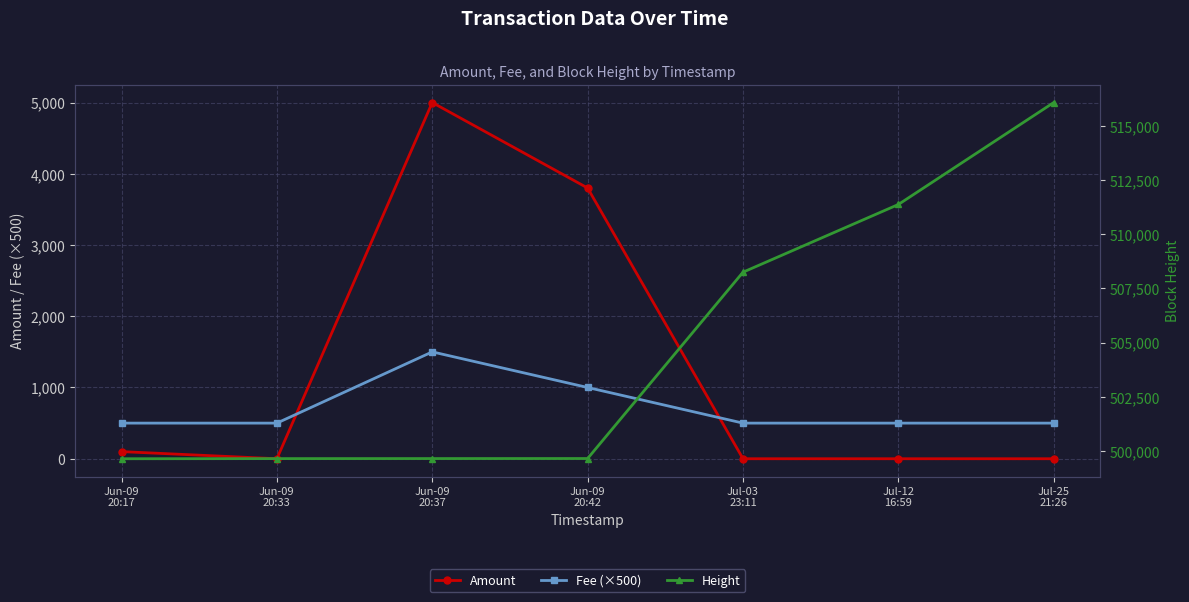

What is the difference between the highest and lowest values at Jun-09
20:17?

499535